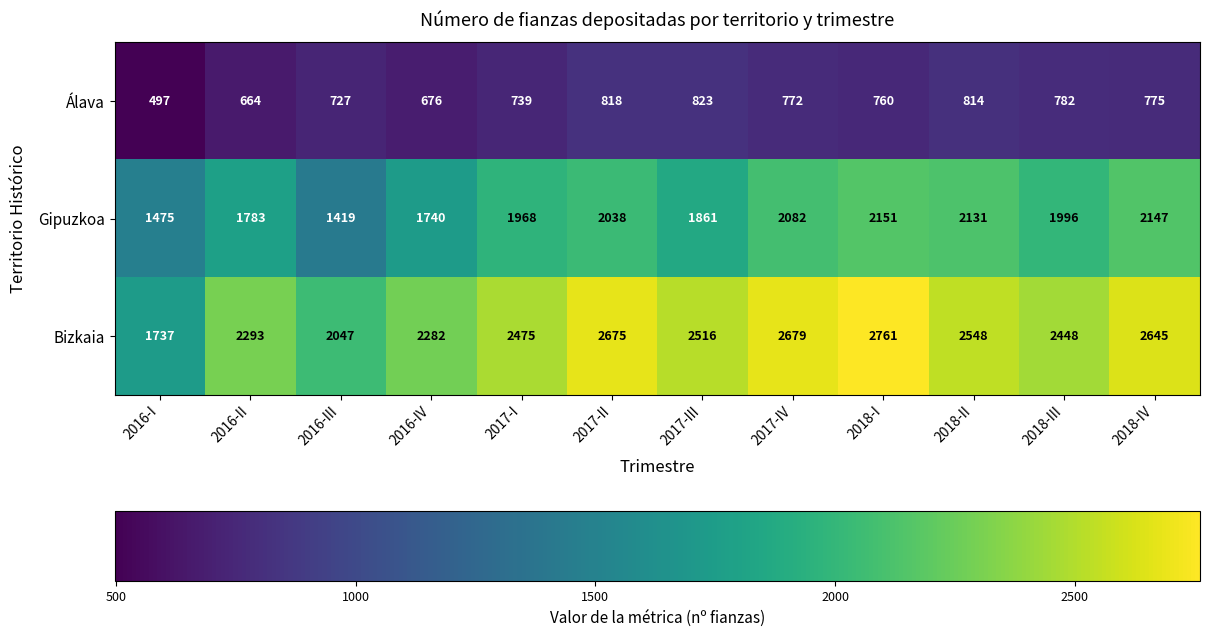

At which category is the sum across all series the highest?

2018-I